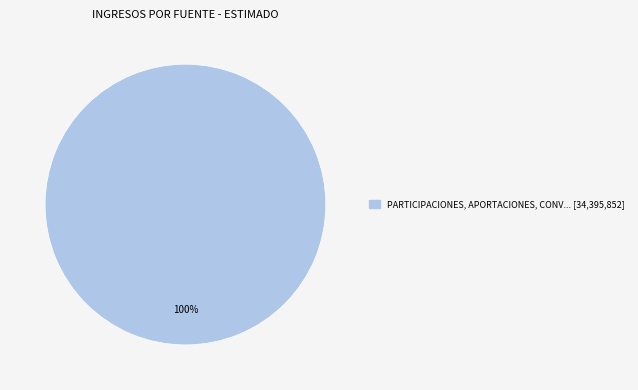

Is there any slice that represents more than half of the pie?

Yes